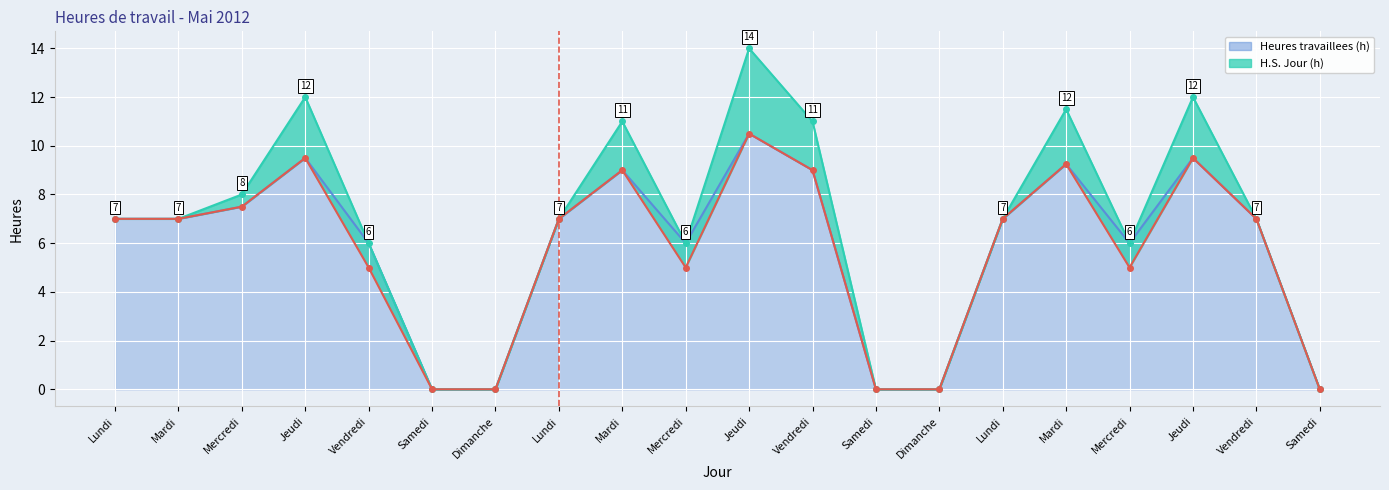

Rank the categories by value from highest to lowest.

Jeudi, Jeudi, Jeudi, Mardi, Mardi, Vendredi, Mercredi, Lundi, Mardi, Lundi, Lundi, Vendredi, Vendredi, Mercredi, Mercredi, Samedi, Dimanche, Samedi, Dimanche, Samedi